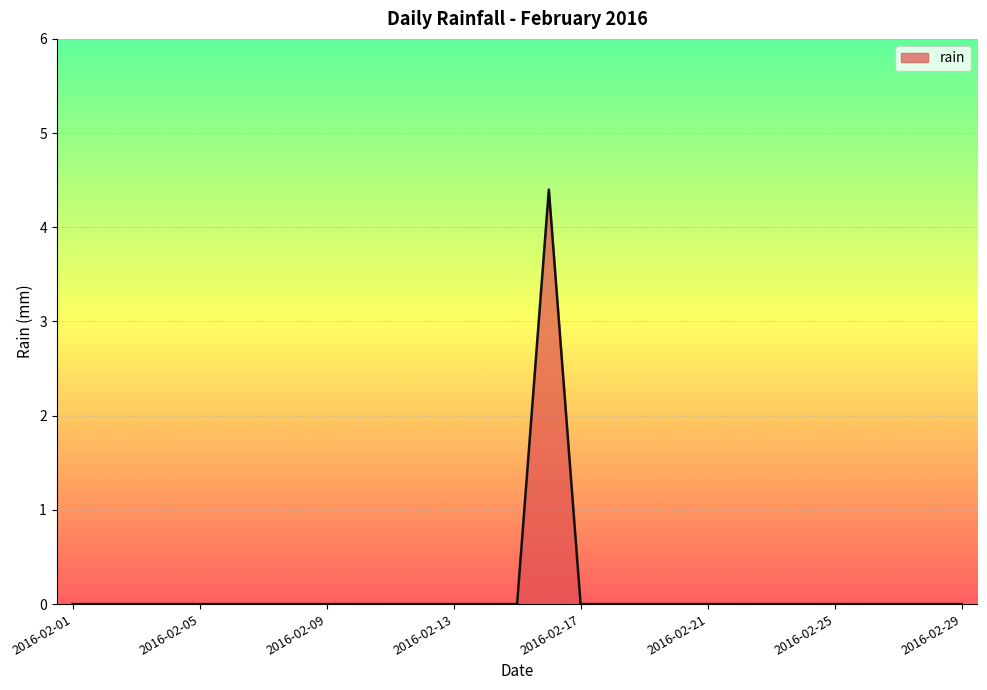

What is the difference between the maximum and minimum values?

4.4